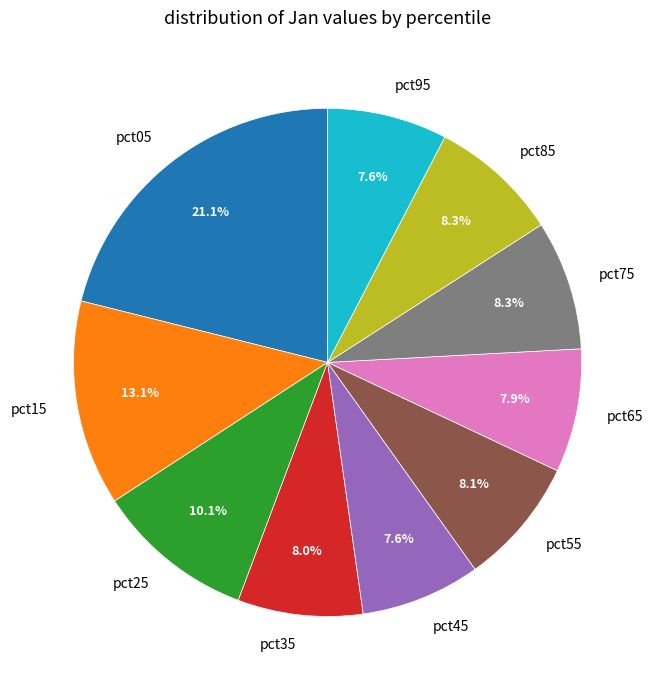

Count the number of slices in the pie.

10